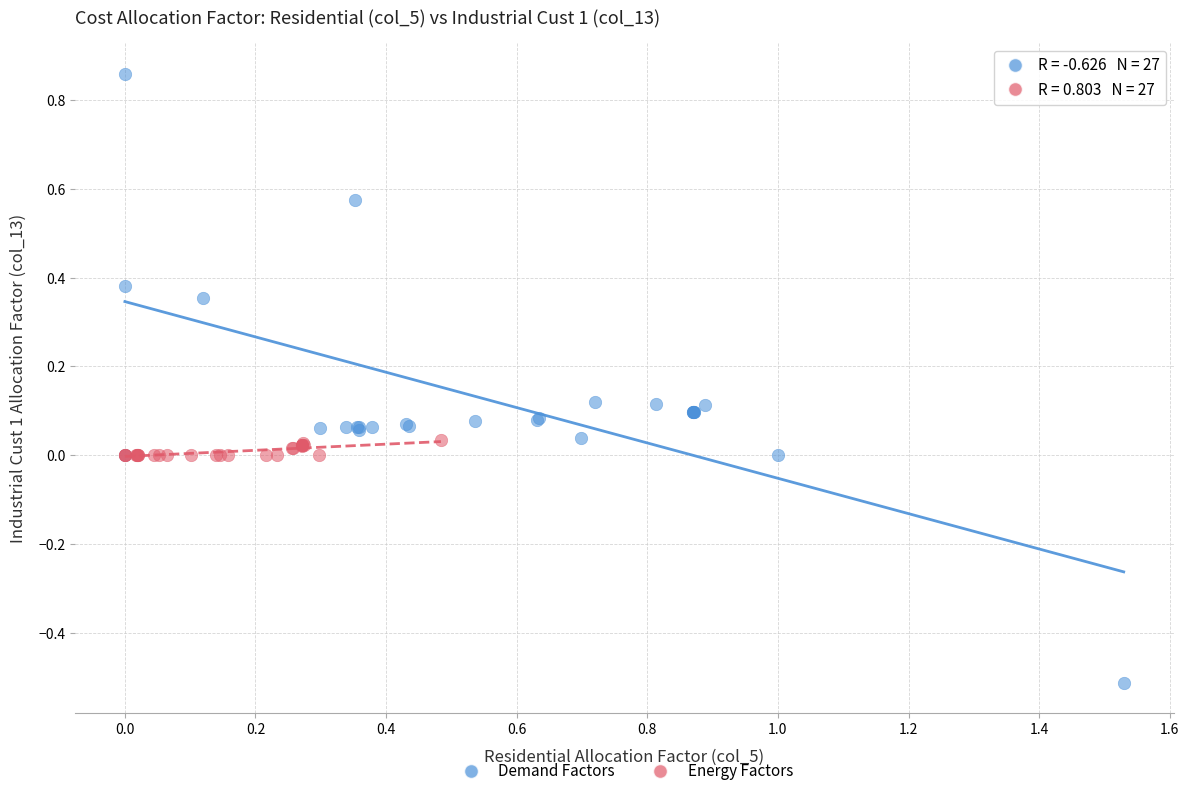

Which series has the widest spread of Y values?

Demand Factors